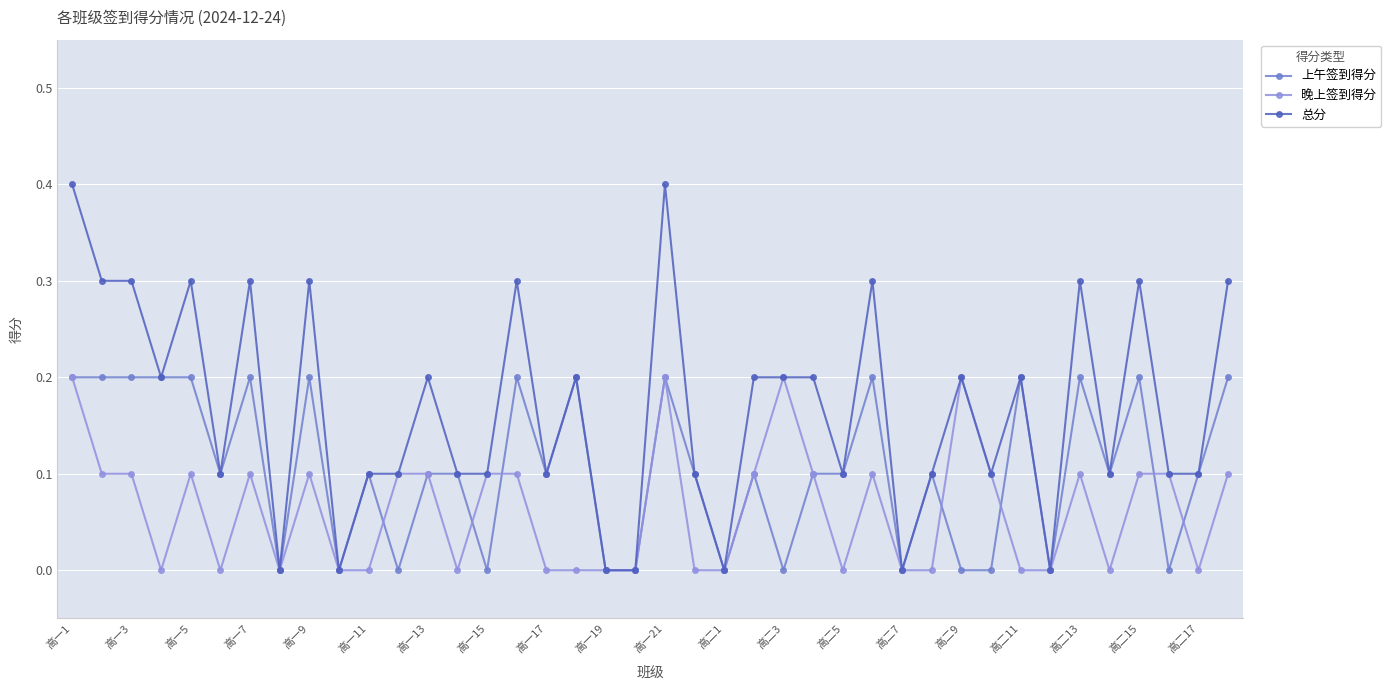

How many lines are shown in the chart?

3